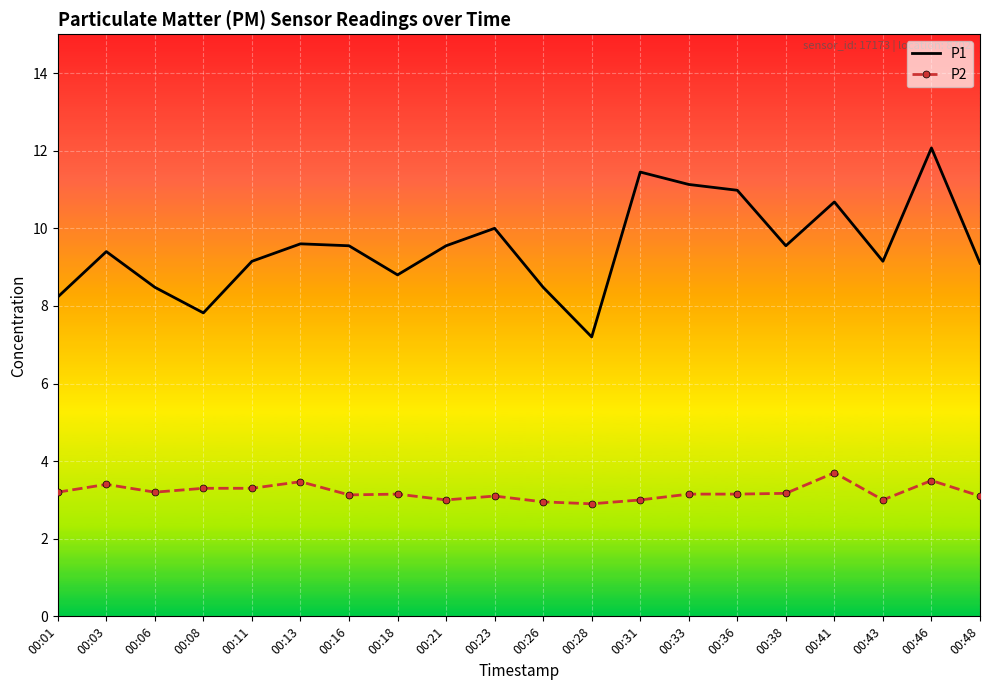

At 00:18, list the series in order from smallest to largest.

P2, P1